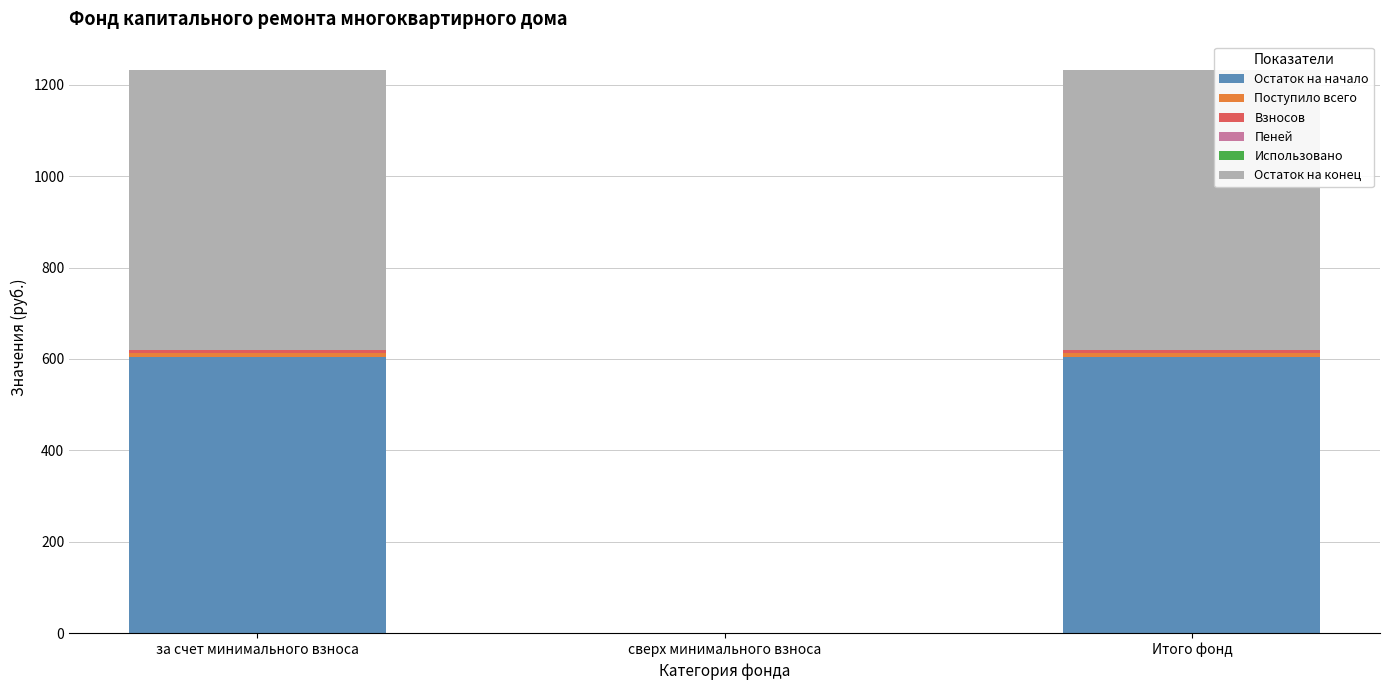

True or false: Остаток на начало has a value of 604.1 at за счет минимального взноса.

True